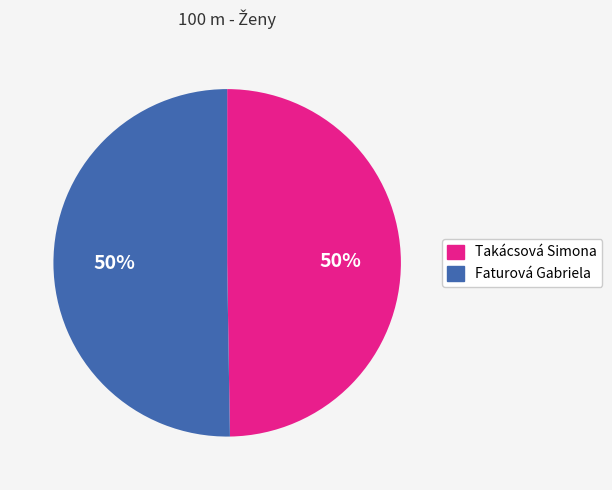

To the nearest percent, what is the average slice percentage?

50%